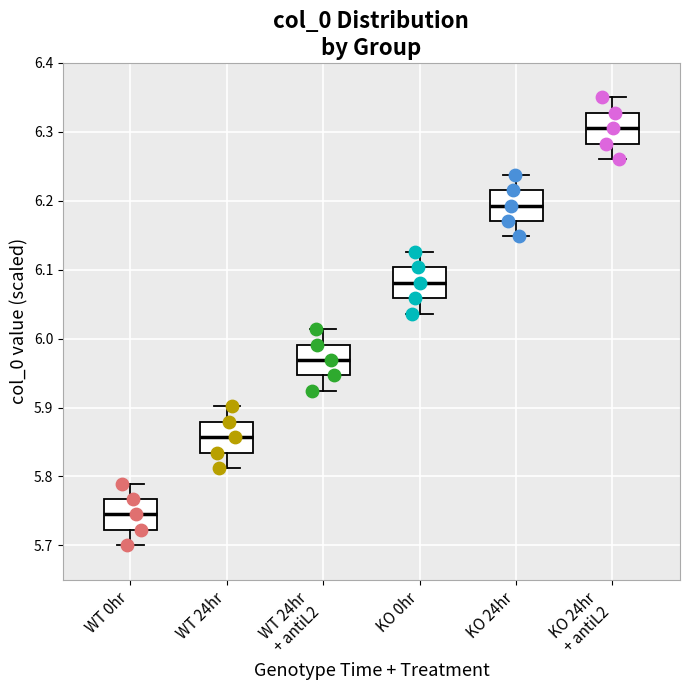

Which box has the highest median line?

KO 24hr + antiL2